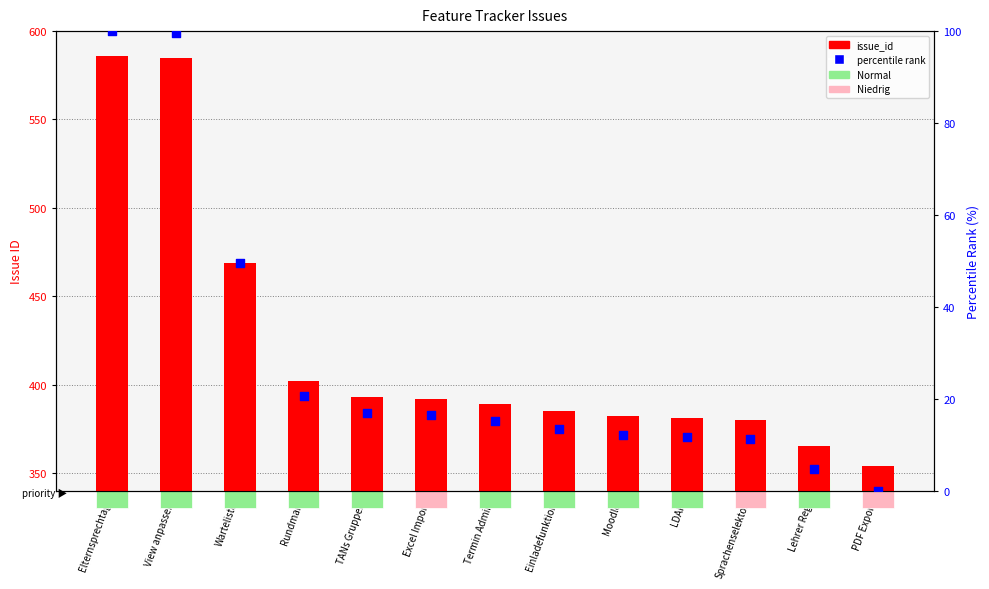

Which series has the largest total across all categories?

issue_id